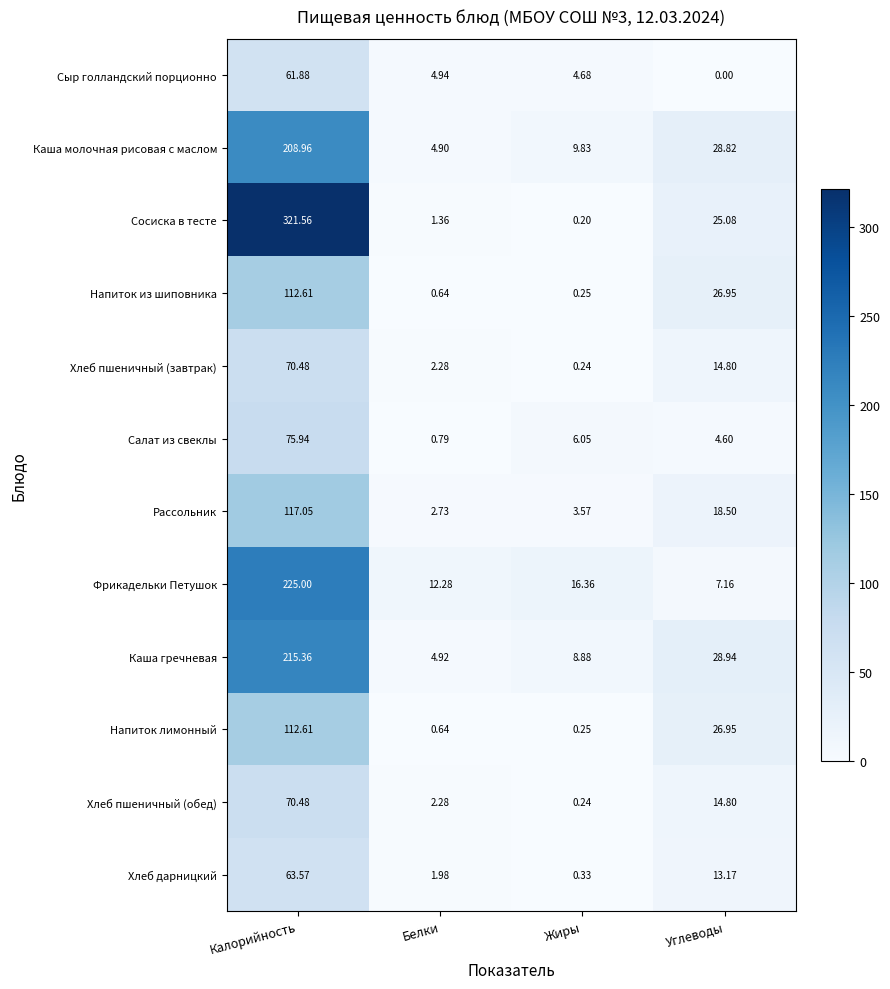

Rank the categories by Каша молочная рисовая с маслом value from highest to lowest.

Калорийность, Углеводы, Жиры, Белки